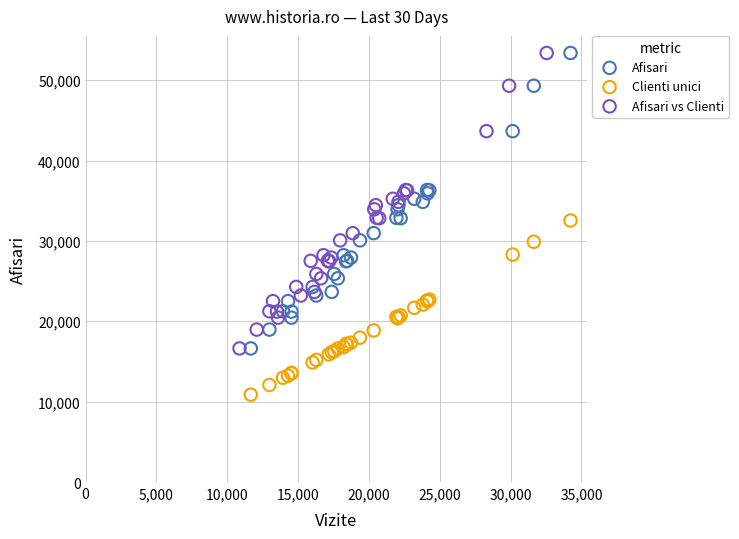

Which series contains the lowest Y value?

Clienti unici